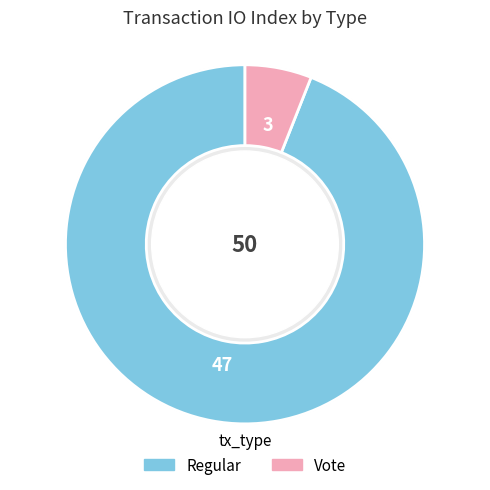

To the nearest percent, what is the difference between the largest and smallest slice percentages?

88%